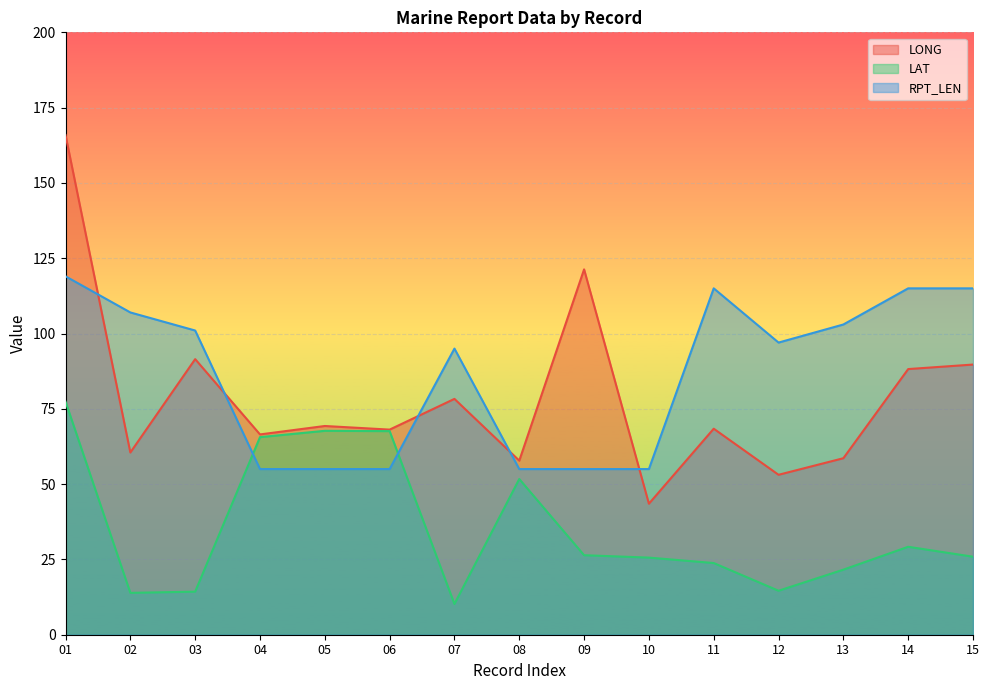

What are all the series names shown in the legend?

LONG, LAT, RPT_LEN